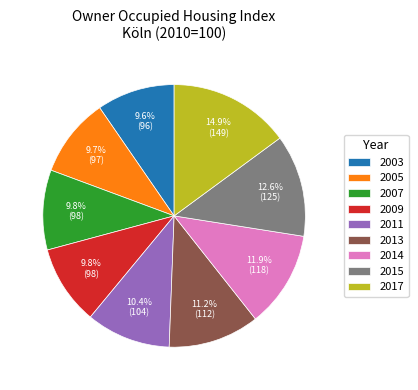

What is the total percentage of 2009 and 2013?

21.0%